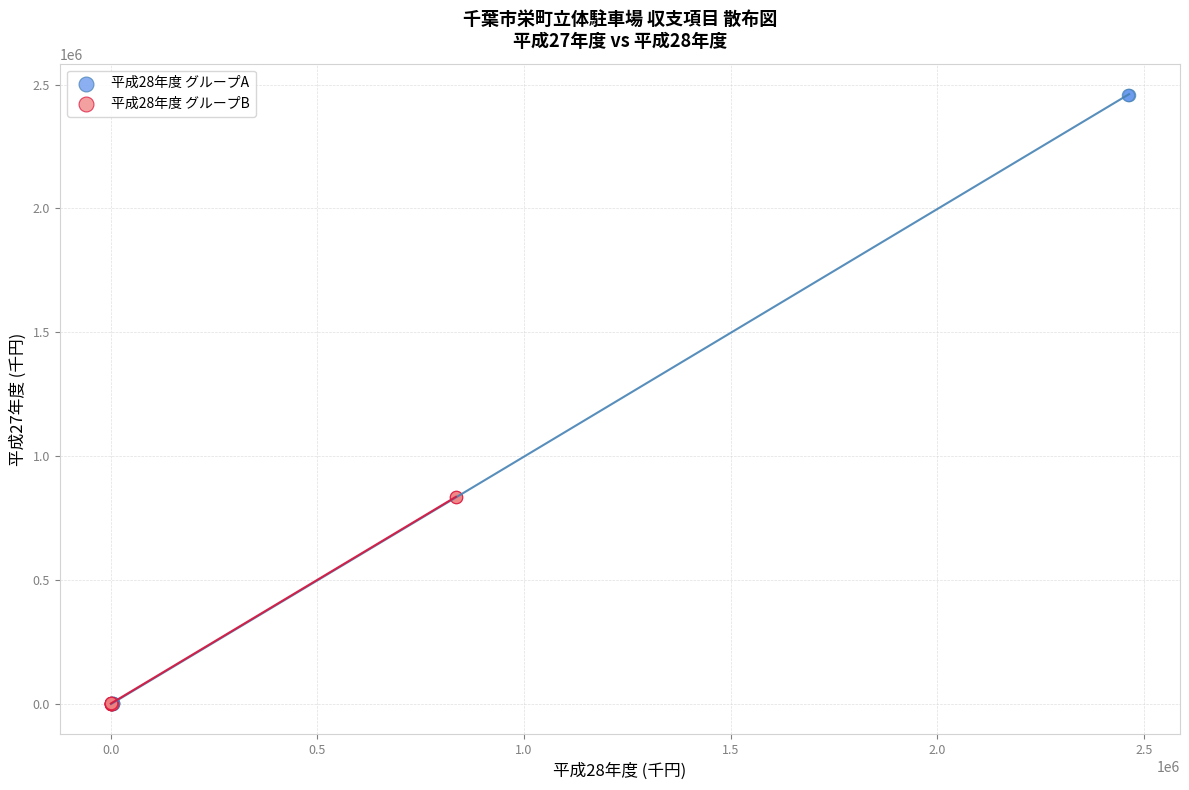

Which series has the largest Y range (max minus min)?

平成28年度 グループA